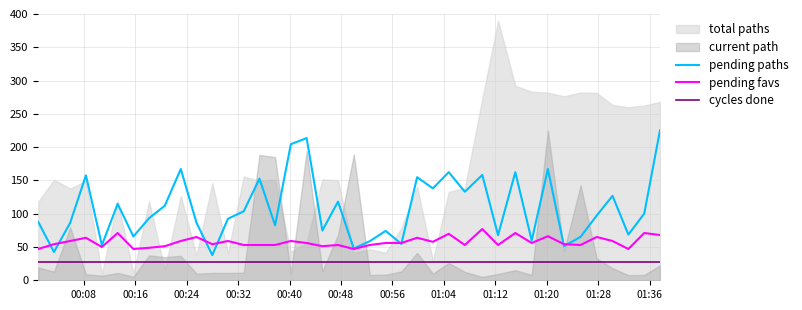

What is the lowest value of the cycles done series?

28.0